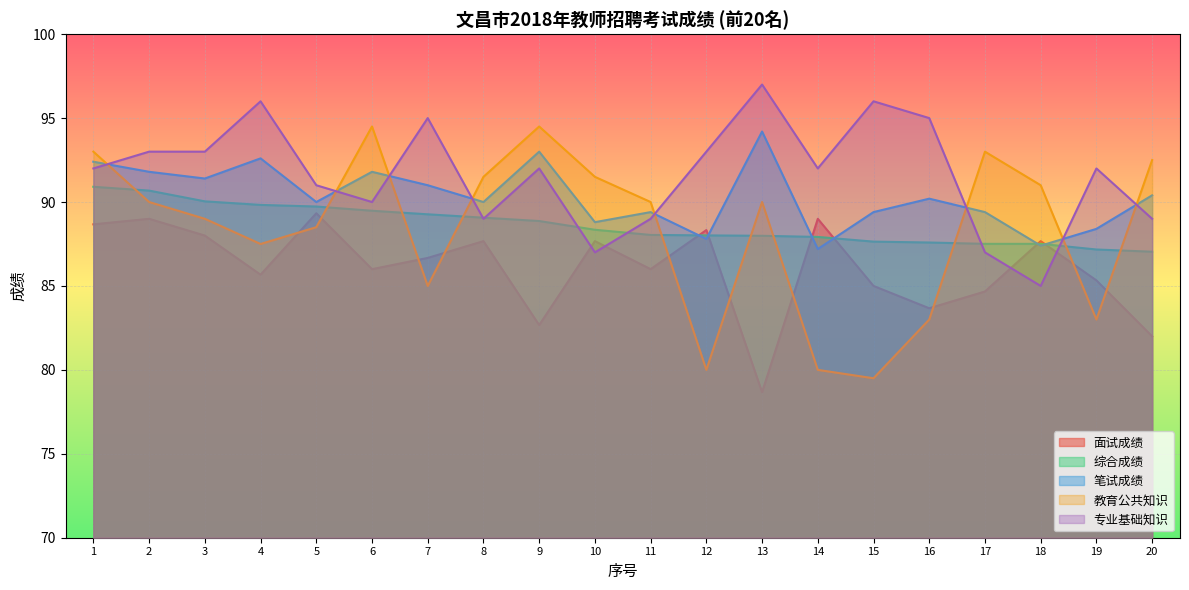

What is the minimum value shown in the chart?

78.7